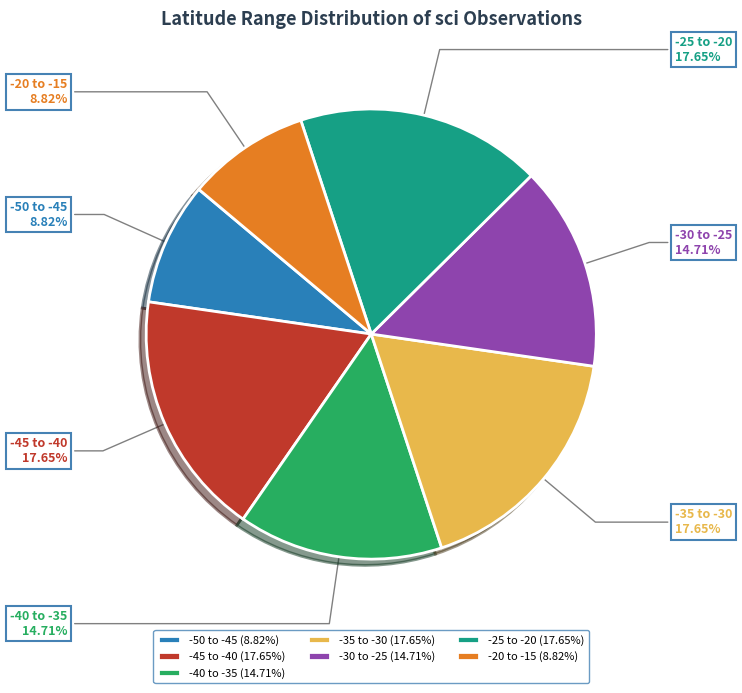

Is the sum of -25 to -20 and -20 to -15 greater than half?

No